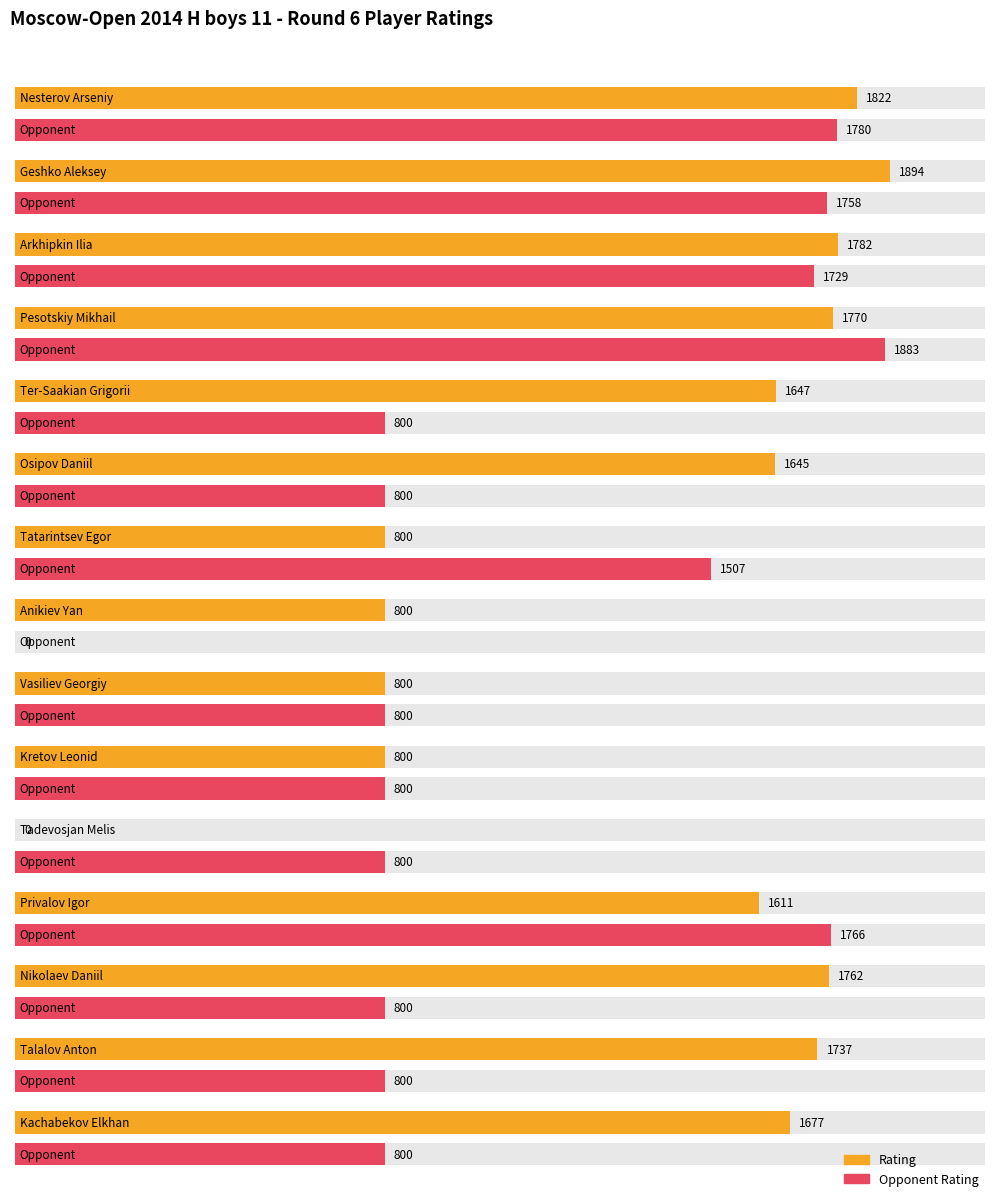

List the series in order of their overall mean, lowest first.

Opponent Rating, Rating